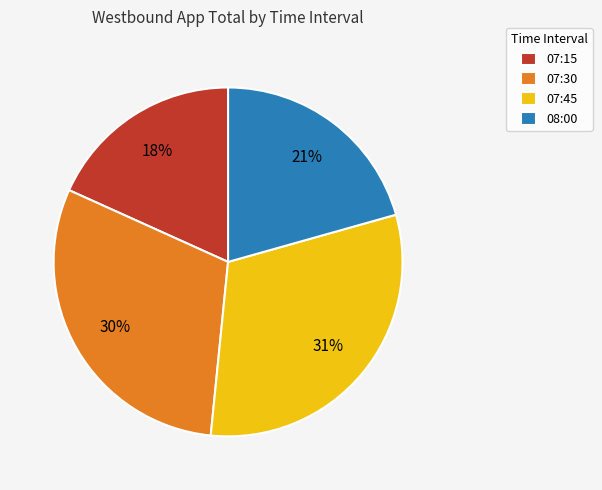

What percentage is the 07:15 slice, to the nearest percent?

18%